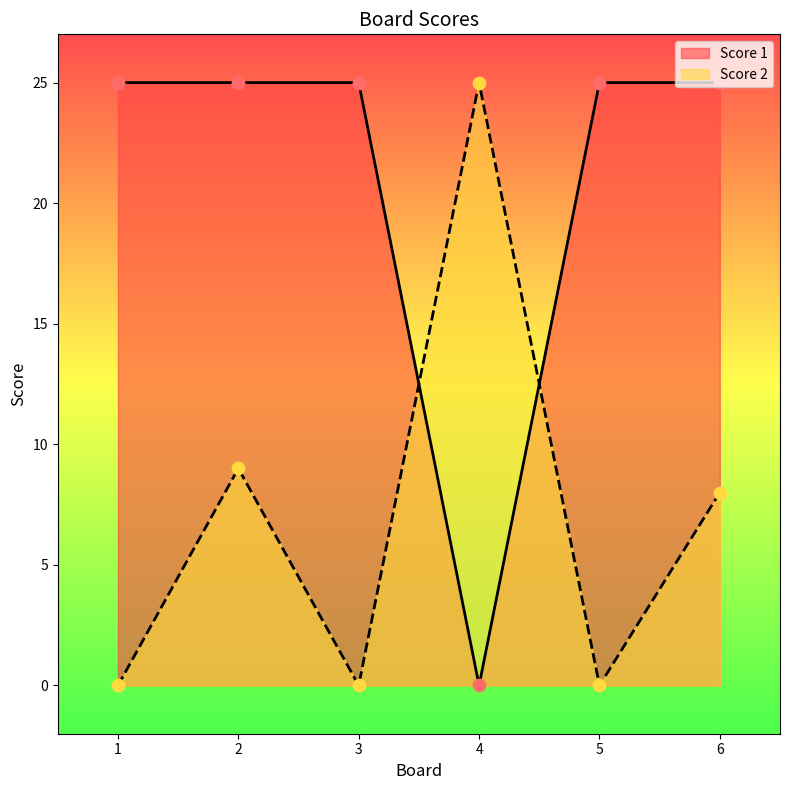

At which category is the sum across all series the highest?

2